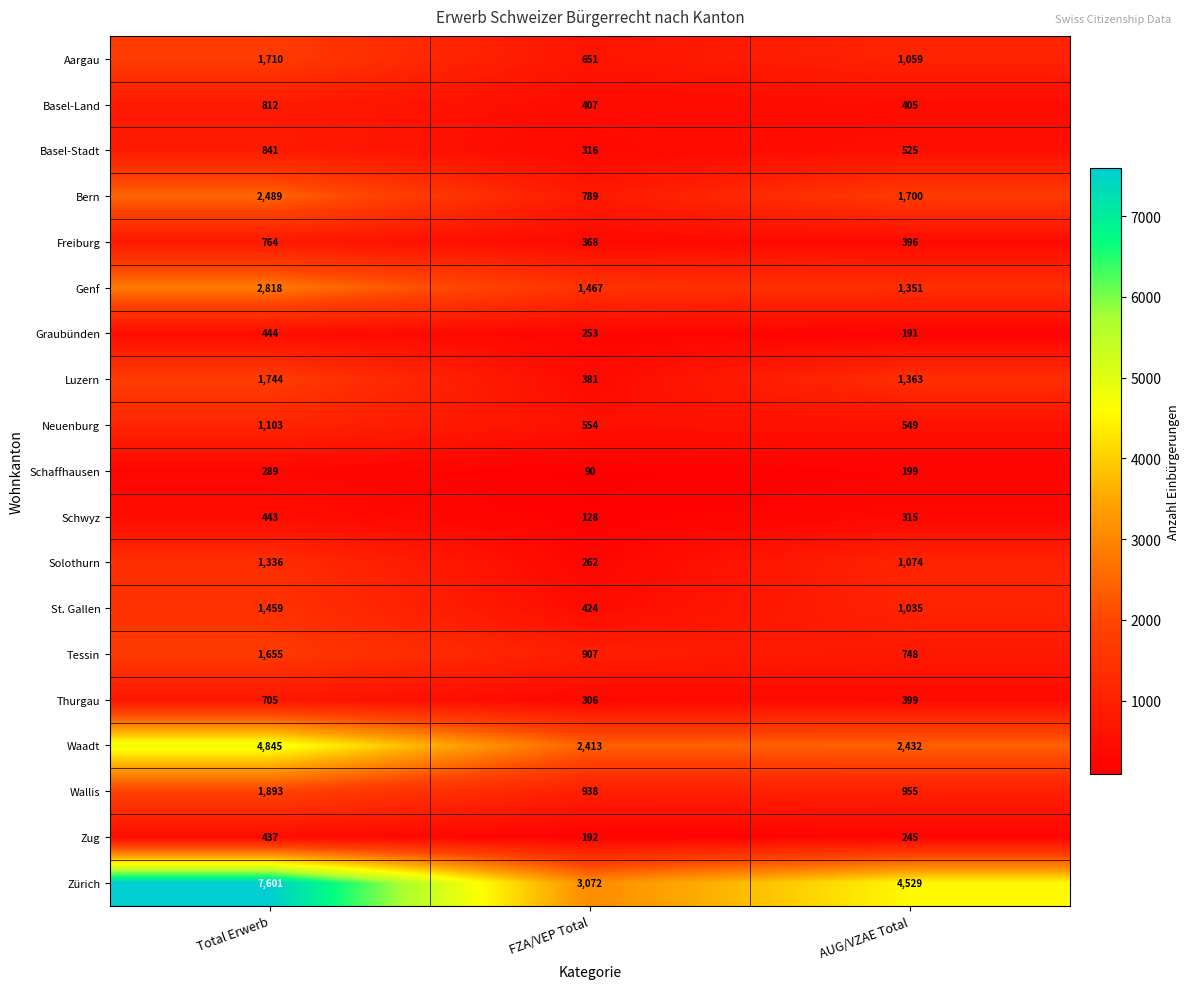

What is the difference between the maximum and minimum values in the Luzern series?

1363